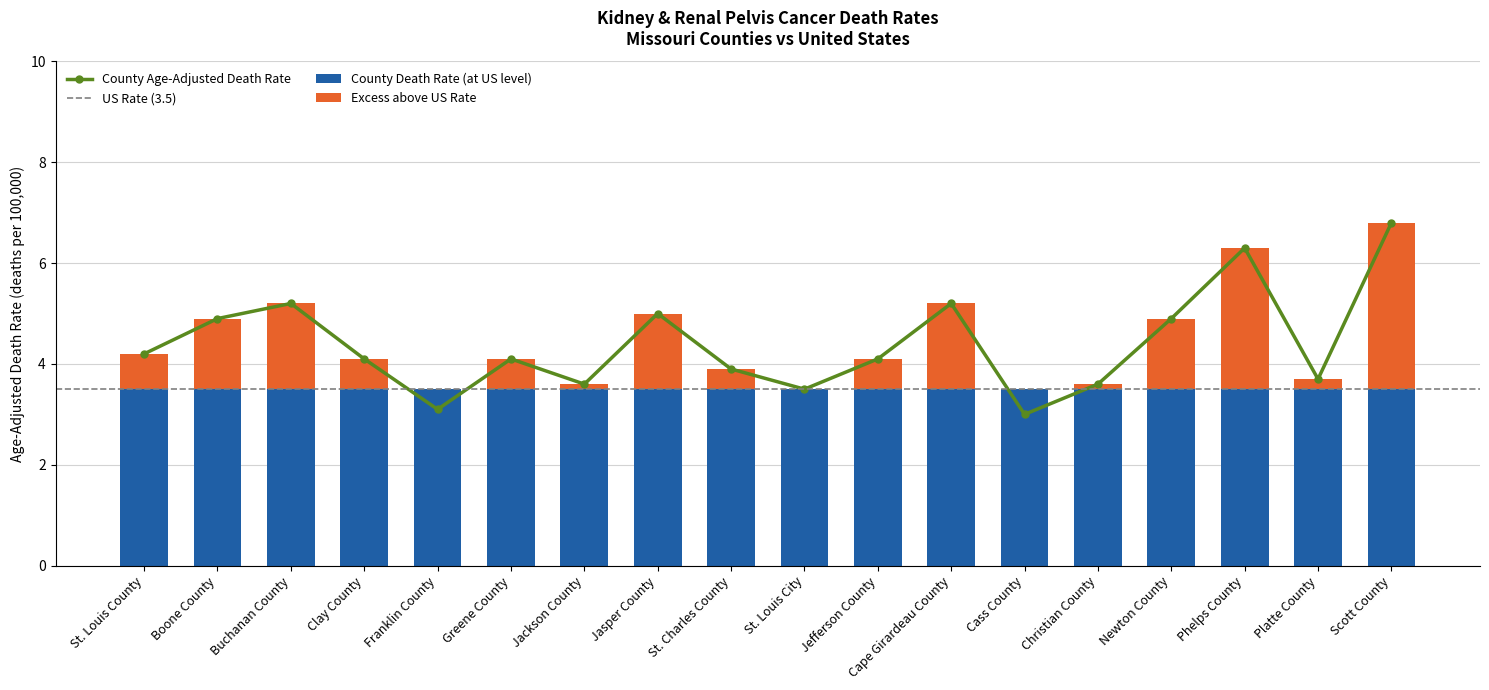

Reading left to right, transcribe all the data shown in this chart.

Age-Adjusted Death Rate: 4.2	4.9	5.2	4.1	3.1	4.1	3.6	5.0	3.9	3.5	4.1	5.2	3.0	3.6	4.9	6.3	3.7	6.8
Rate Ratio above US (excess): 0.7	1.4	1.7	0.6	0.0	0.6	0.1	1.5	0.4	0.0	0.6	1.7	0.0	0.1	1.4	2.8	0.2	3.3